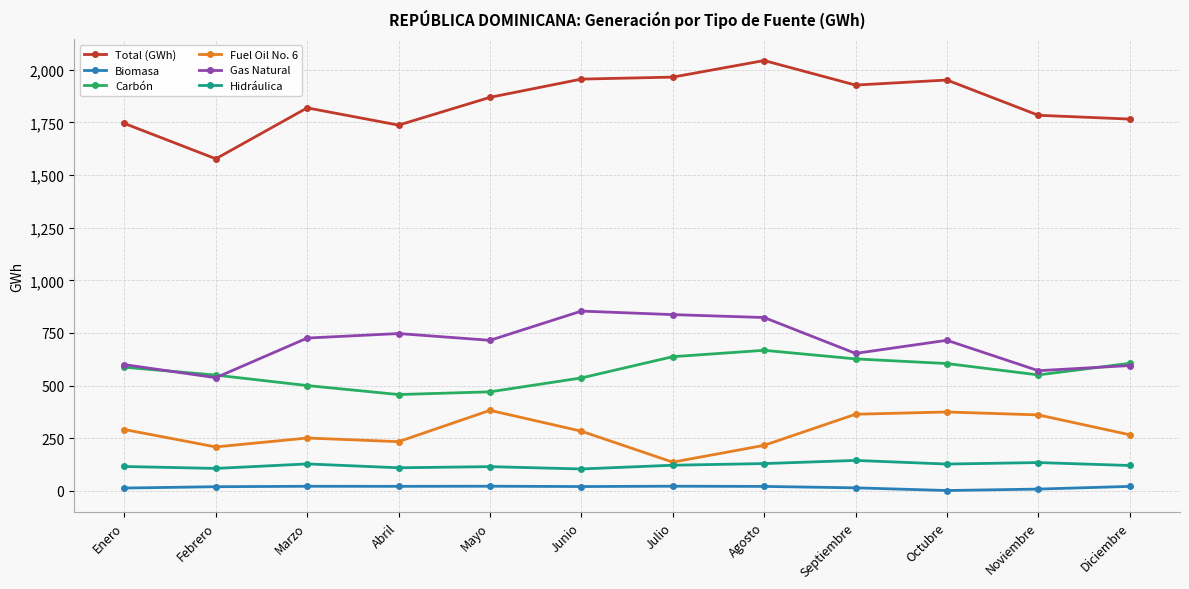

What position from the right is Junio?

7